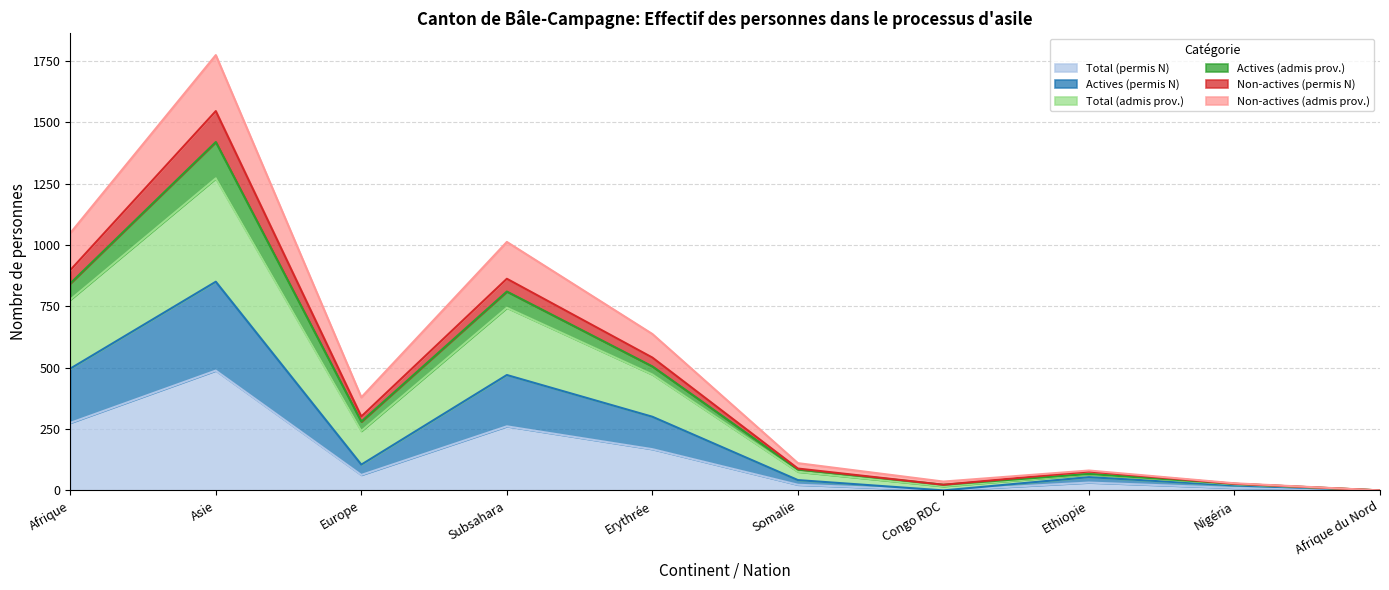

True or false: Non-actives (permis N) and Total (permis N) intersect in this chart.

False